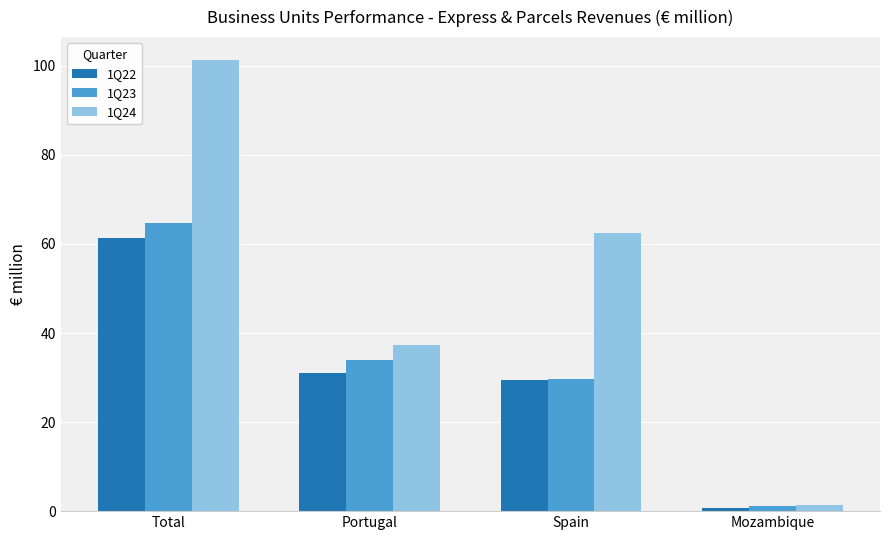

Reading right to left, what are all the values shown in this chart?

1Q22: 0.8	29.5	31.0	61.3
1Q23: 1.1	29.7	33.9	64.7
1Q24: 1.4	62.6	37.4	101.4